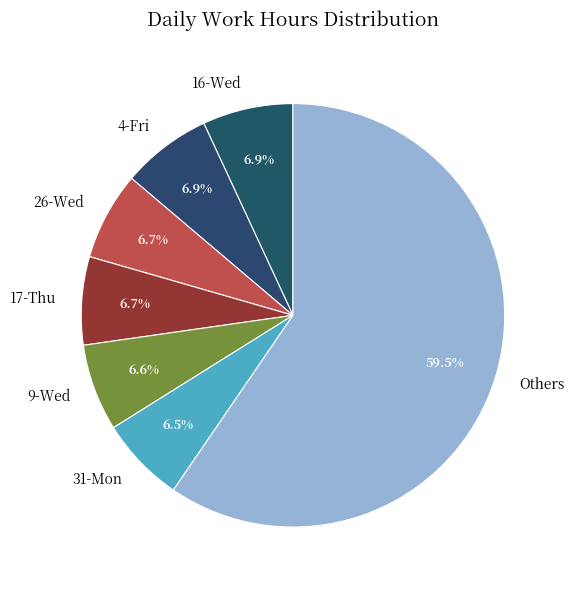

Approximately how many times larger is the value at 4-Fri compared to 17-Thu?

1.0